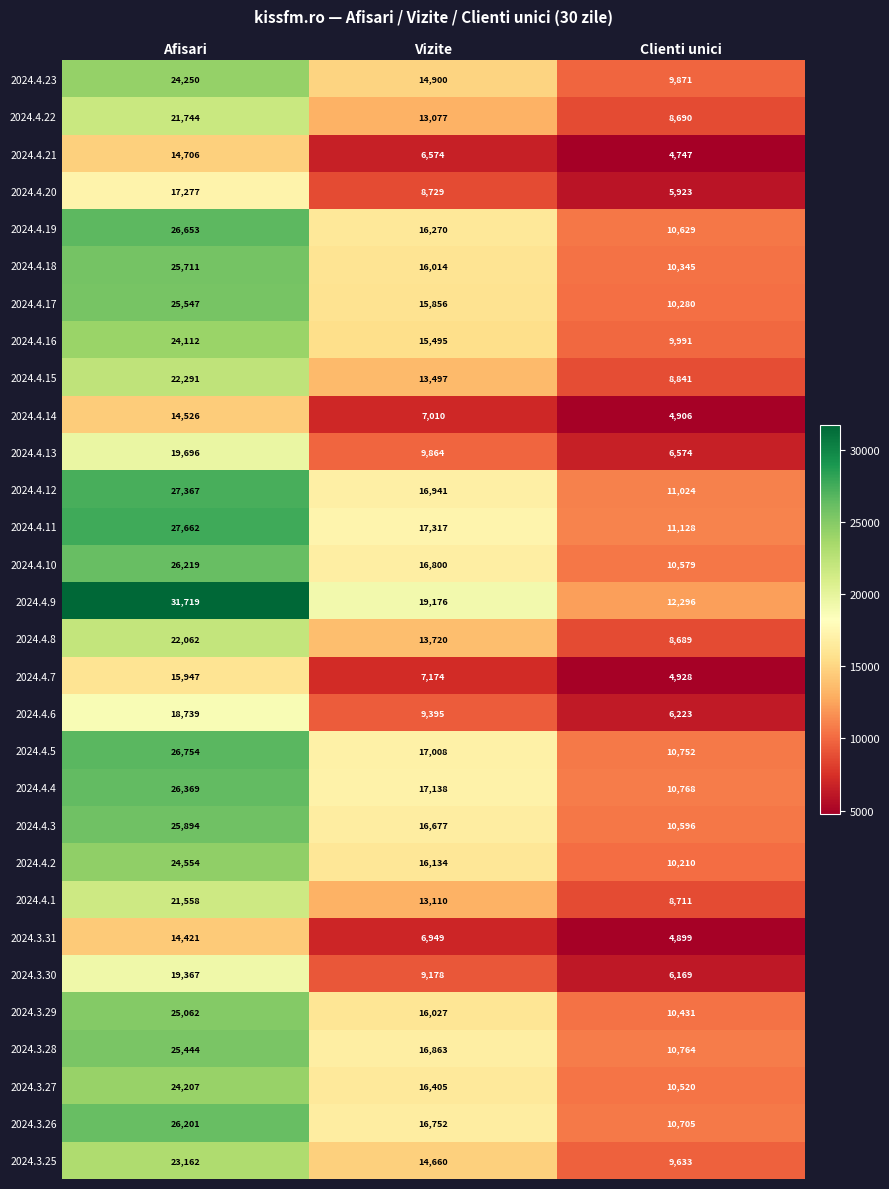

Which series has the largest total across all categories?

2024.4.9